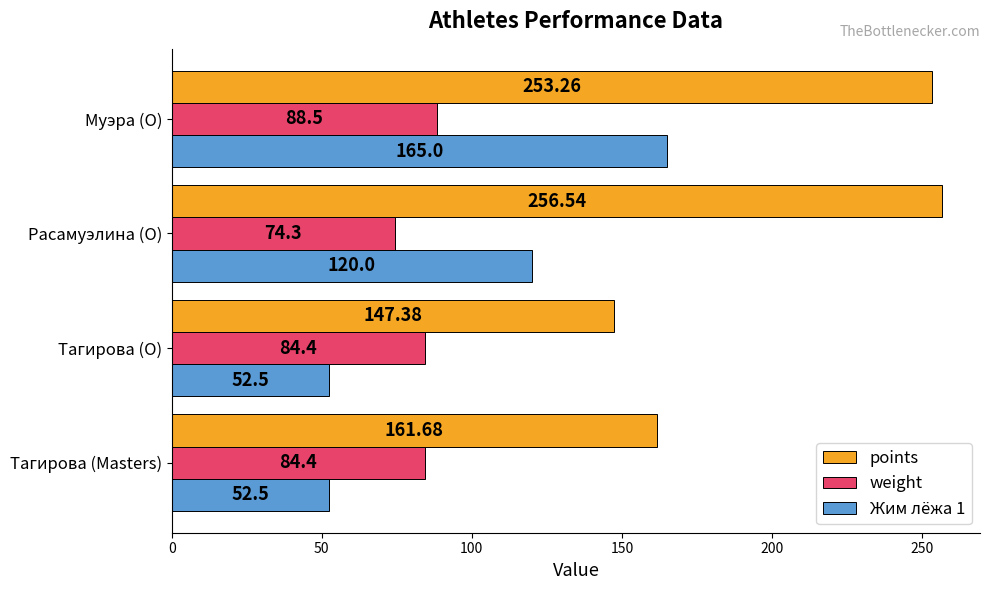

What is the greatest value displayed?

256.5